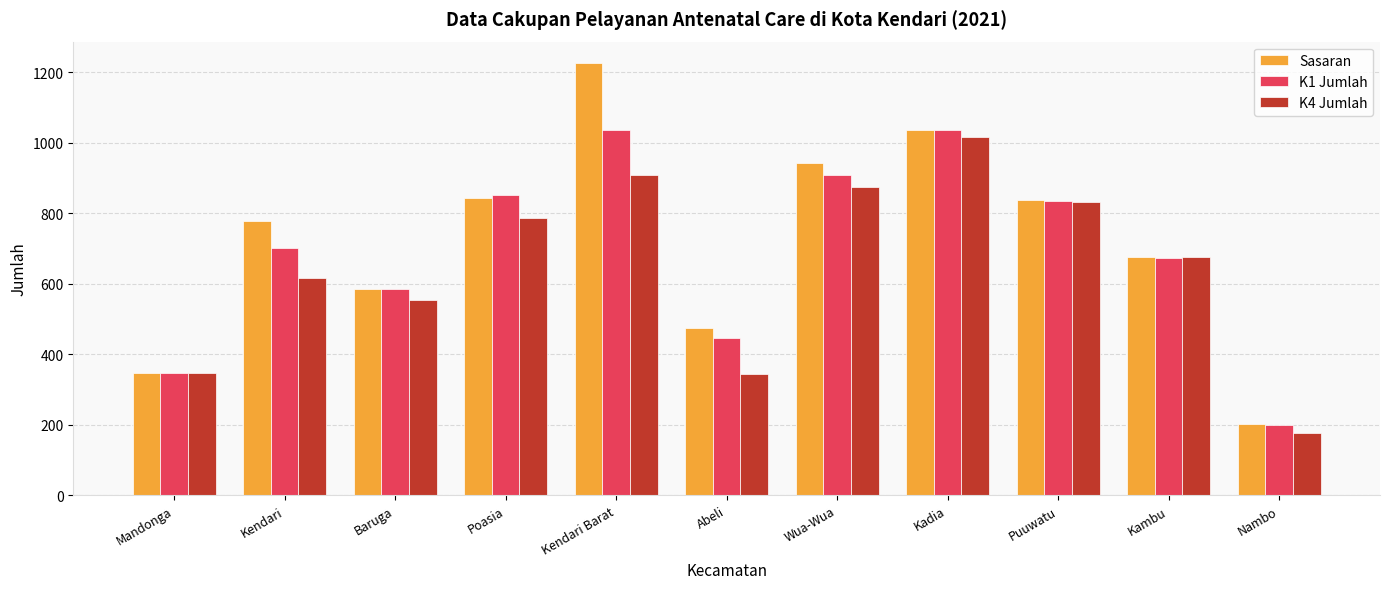

Count the number of categories in the chart.

11